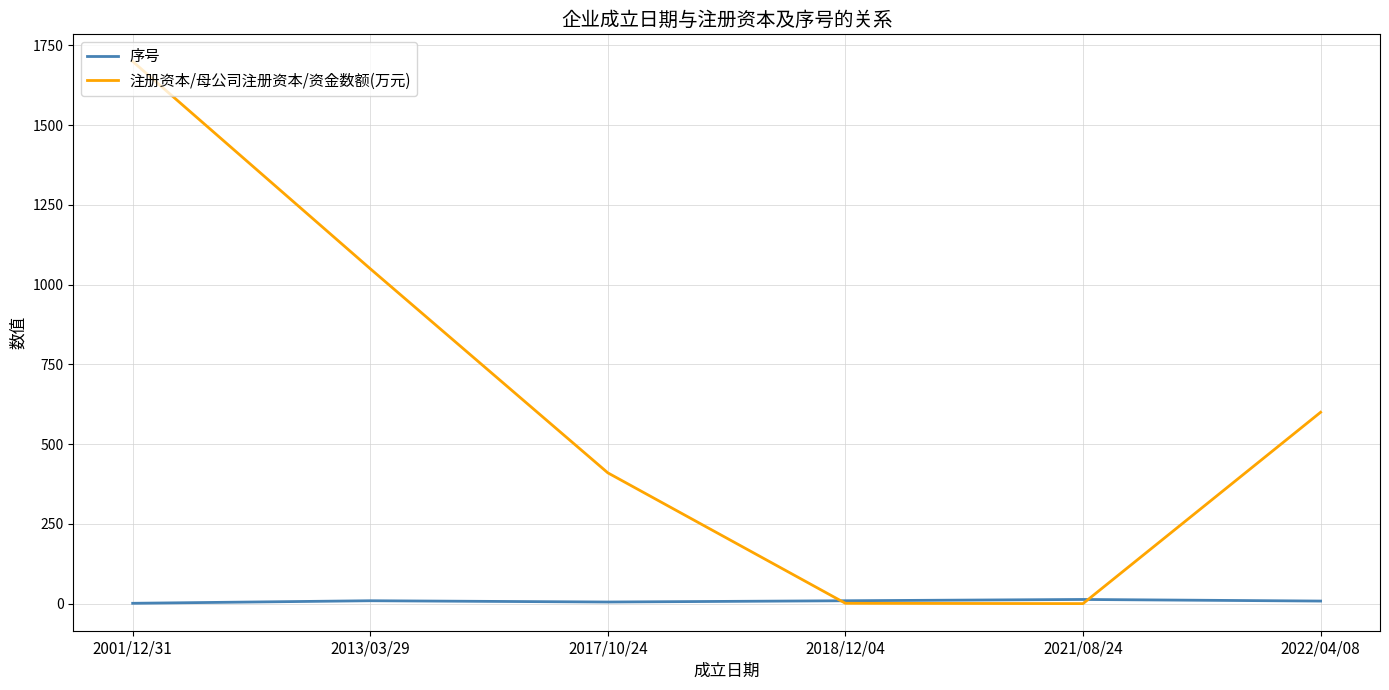

At which label is 注册资本/母公司注册资本/资金数额(万元) closest to 850?

2013/03/29